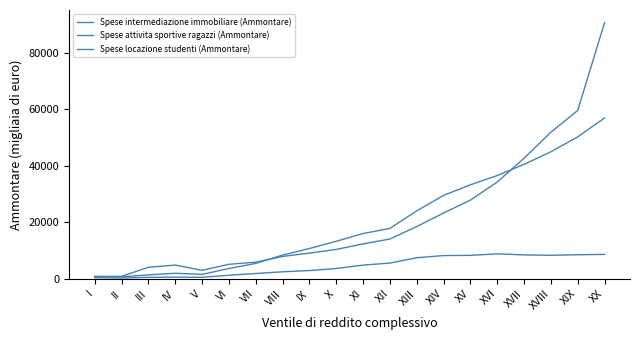

Does the chart display data point markers on the line(s)?

No